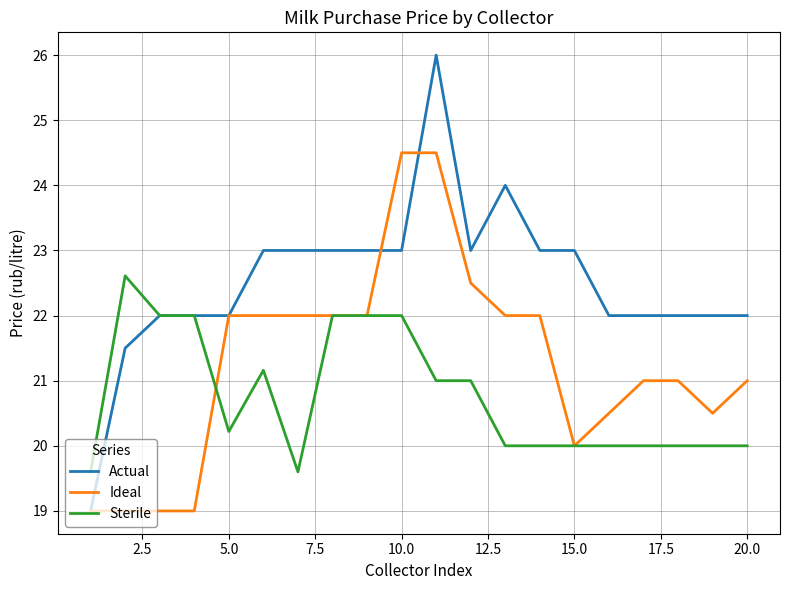

Which series has the largest range (max minus min)?

Actual